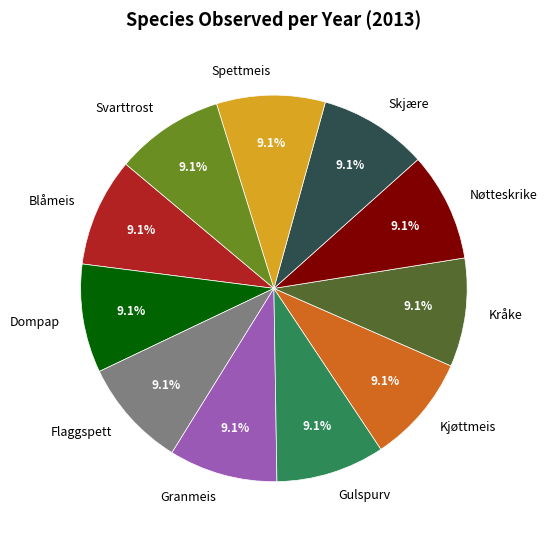

How much of the chart is everything except Blåmeis?

90.9%